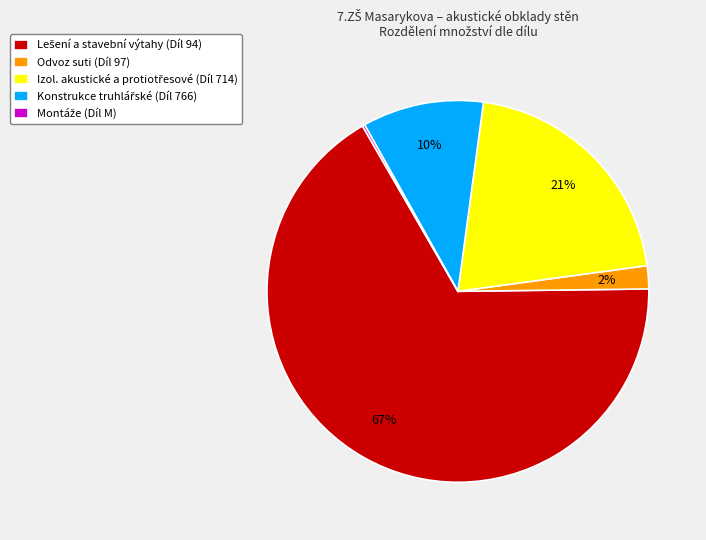

To the nearest percent, what portion does Odvoz suti (Díl 97) represent?

2%